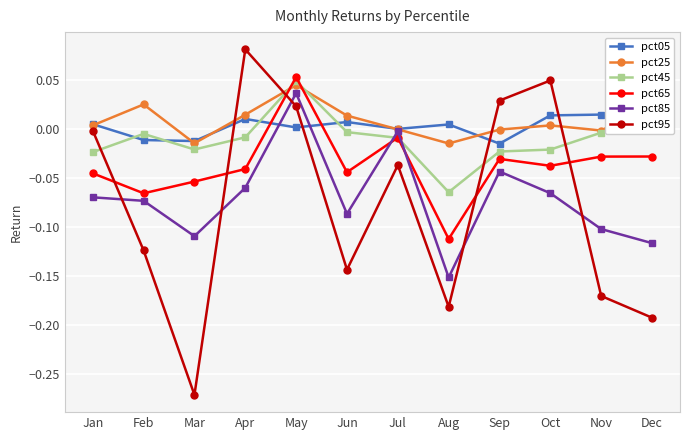

What are all the series names shown in the legend?

pct05, pct25, pct45, pct65, pct85, pct95